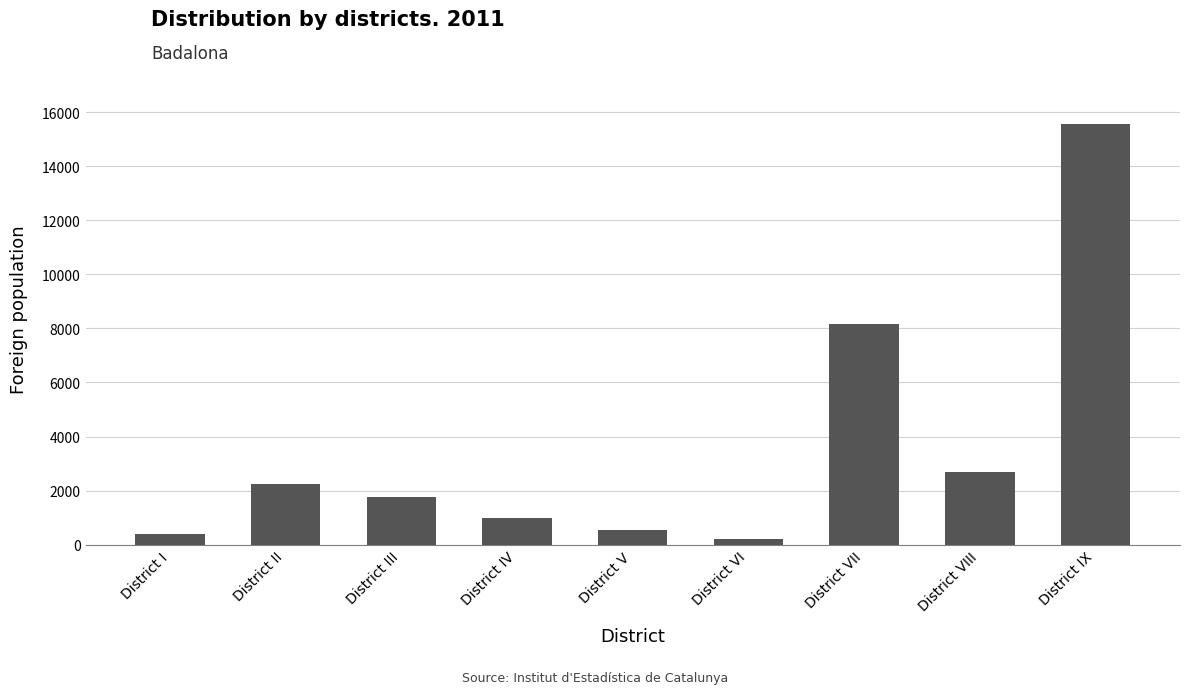

Is it true that the value at District III is 1760?

True